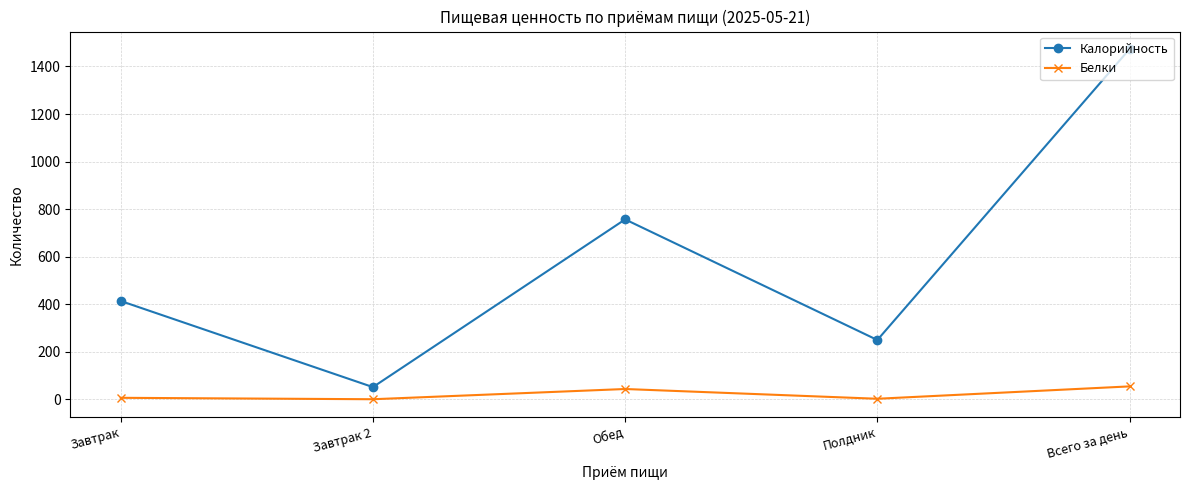

True or false: Белки and Калорийность intersect in this chart.

False